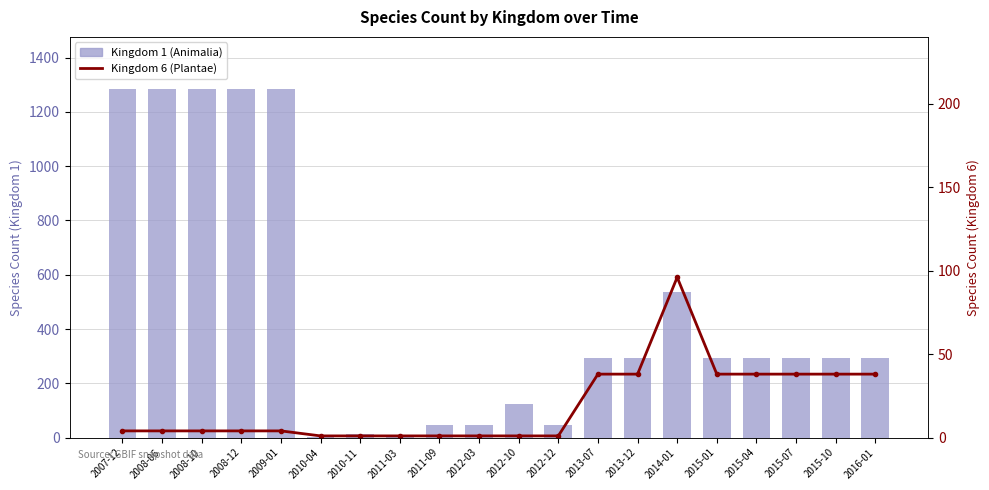

What is the average value of the Kingdom 6 (Plantae) series?

19